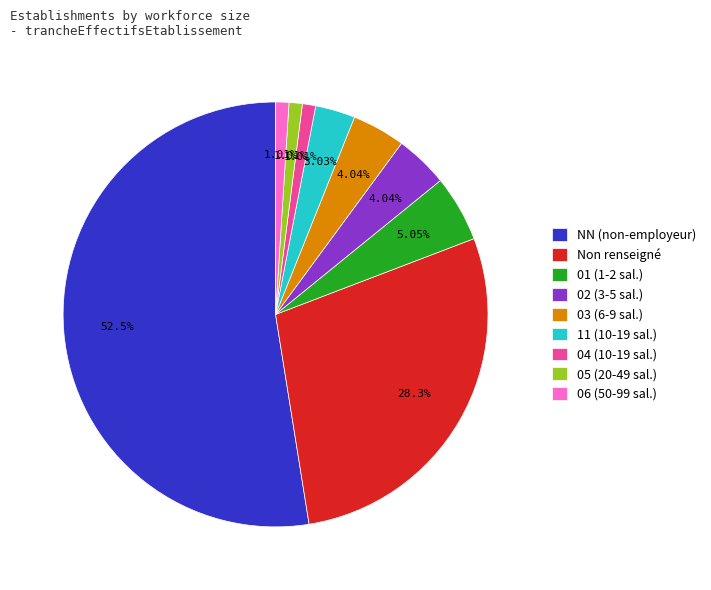

Does any single category account for the majority?

Yes